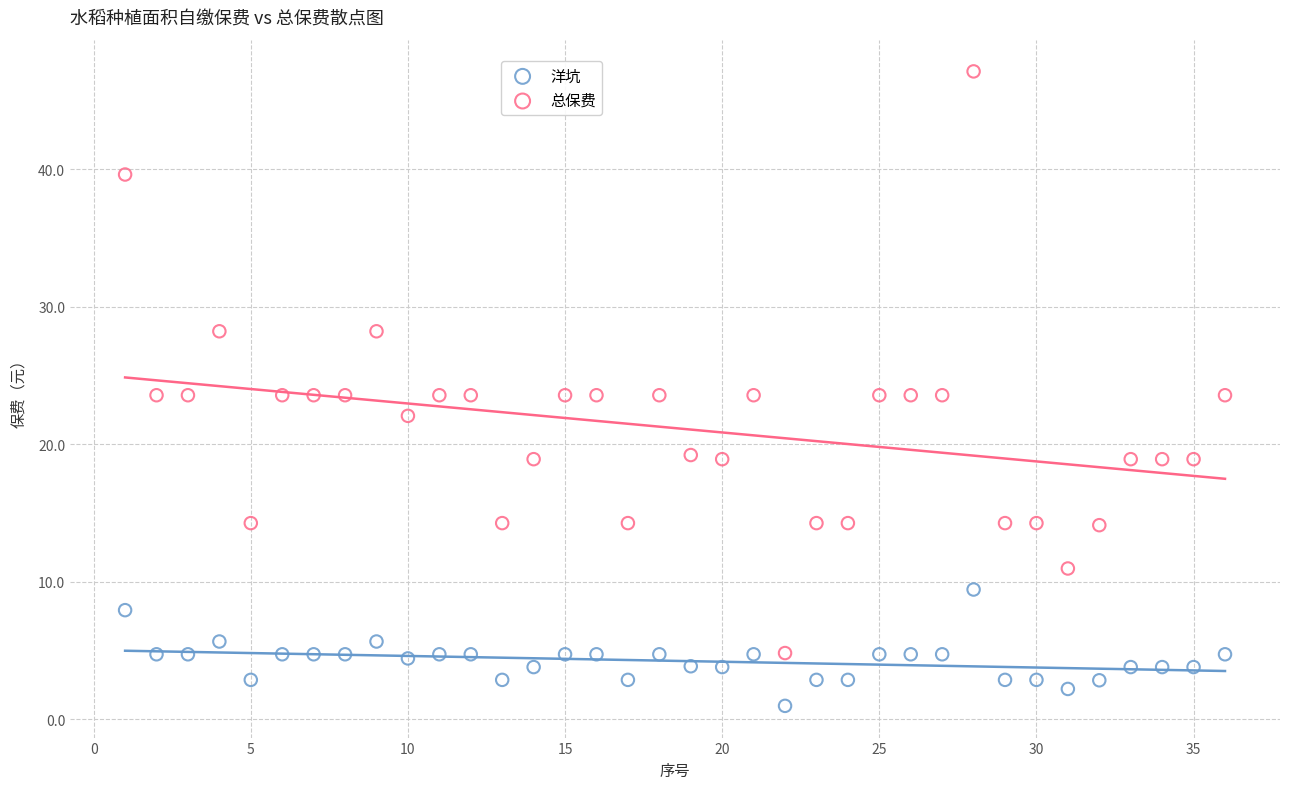

Which series reaches the minimum Y coordinate?

洋坑